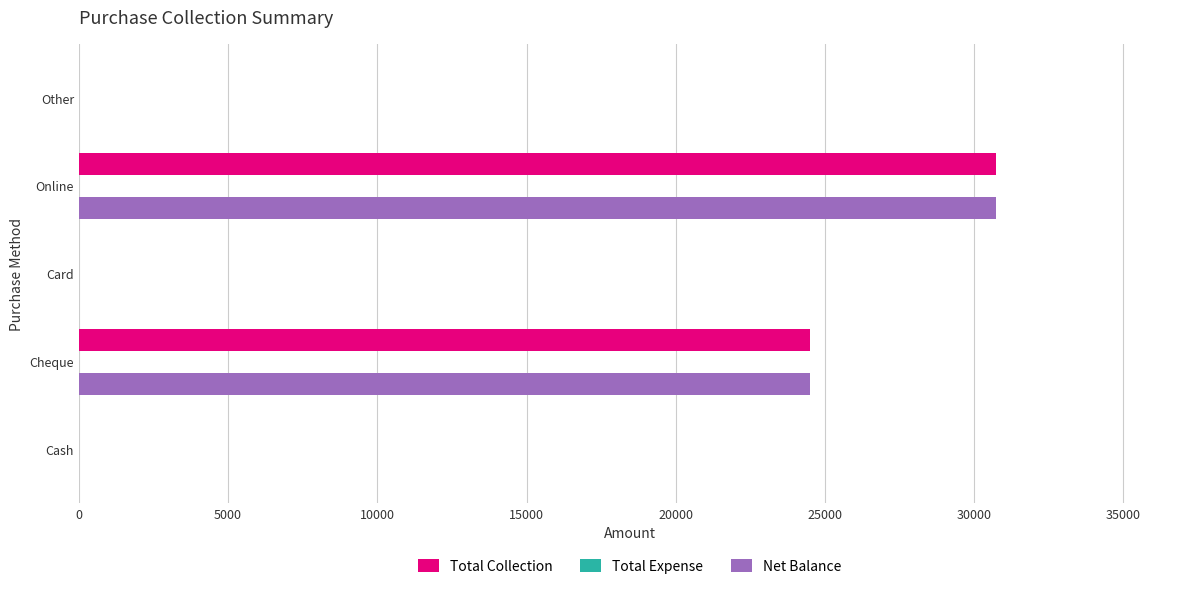

What is the maximum value shown in the chart?

30750